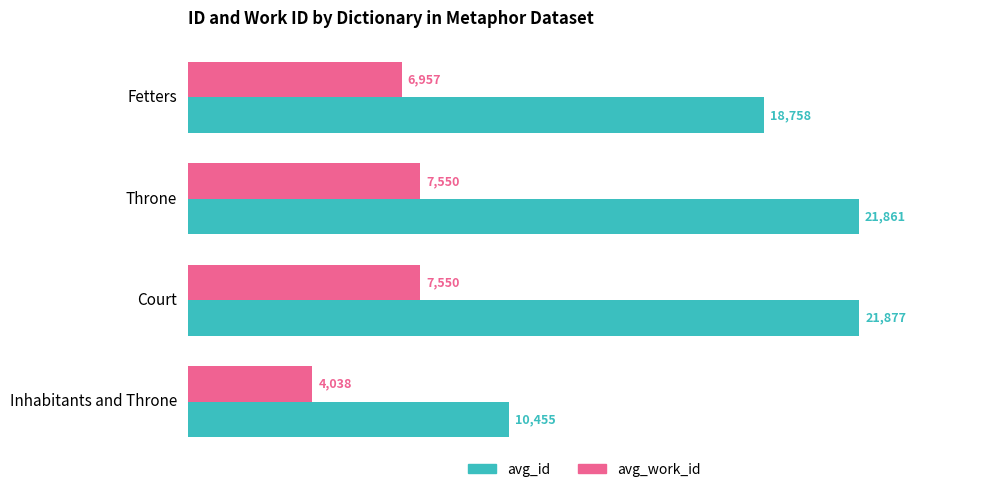

What is the difference between the highest and lowest values at Court?

14327